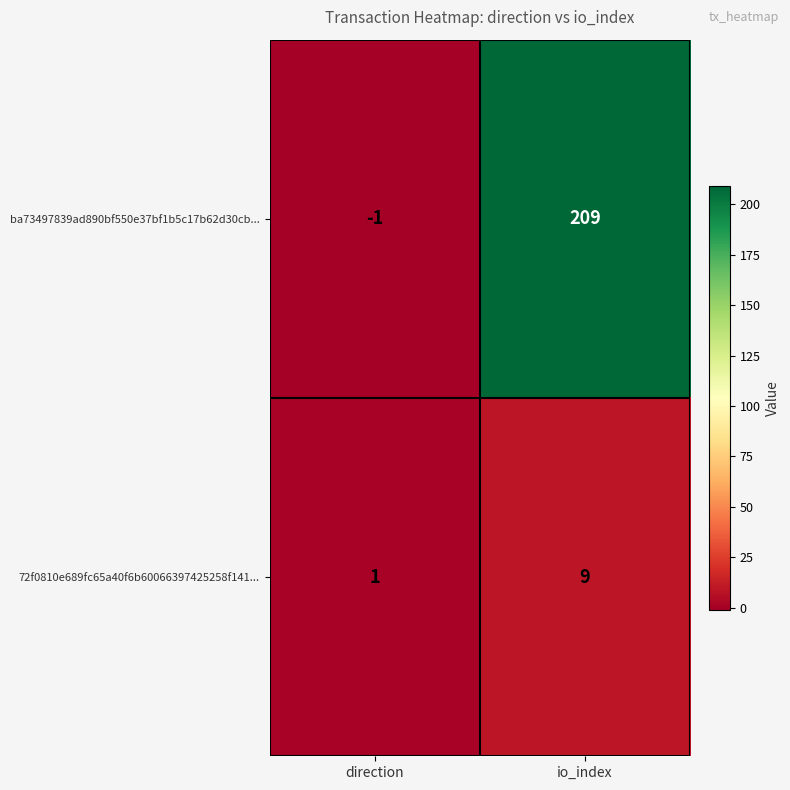

The ba73497839ad890bf550e37bf1b5c17b62d30cb... series shows 132 at io_index. True or false?

False